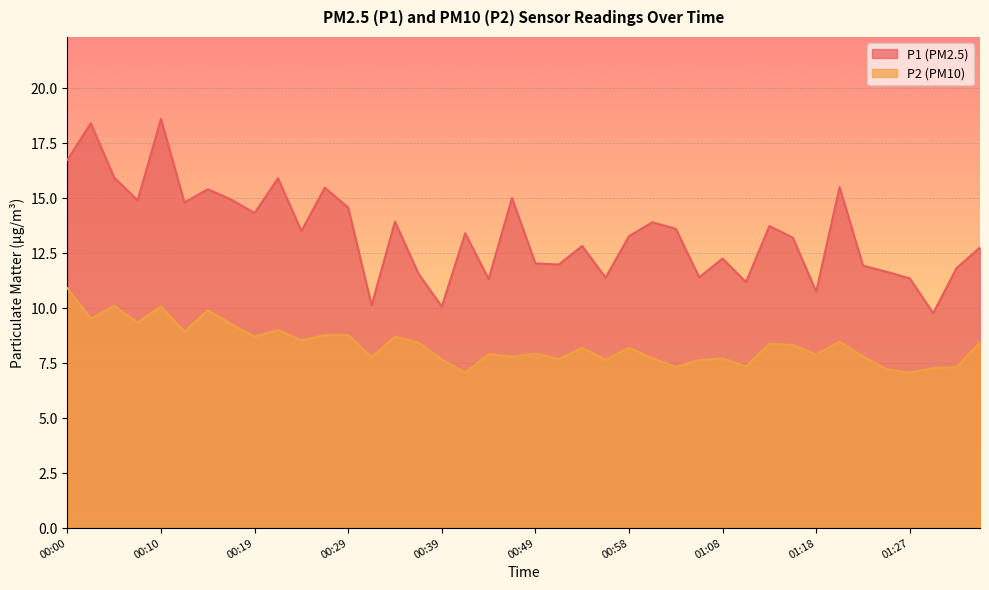

True or false: P1 and P2 cross at least once.

False